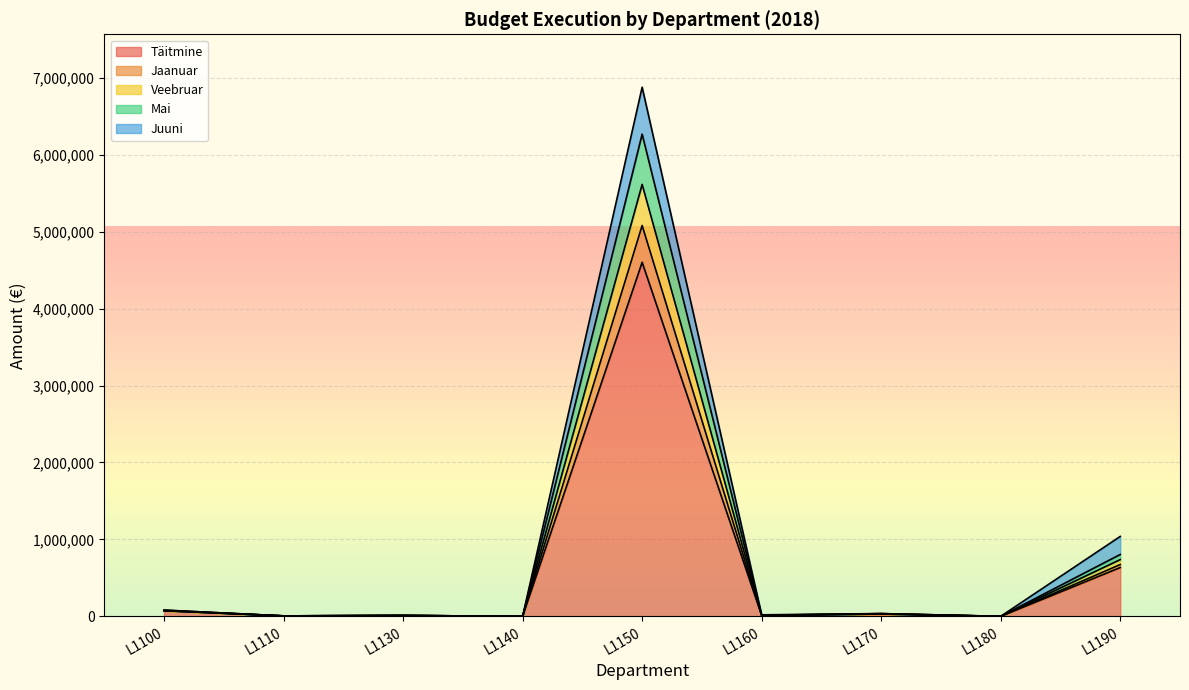

At which category is the sum across all series the highest?

L1150